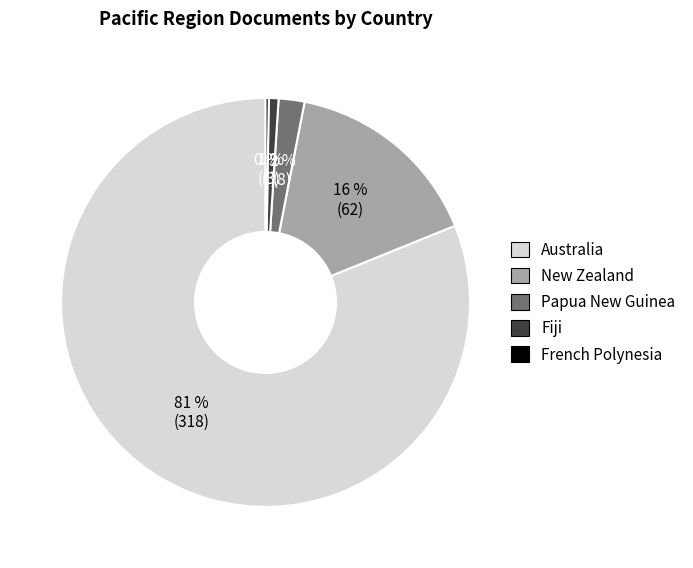

Is it true that Australia is 70% of the pie?

False